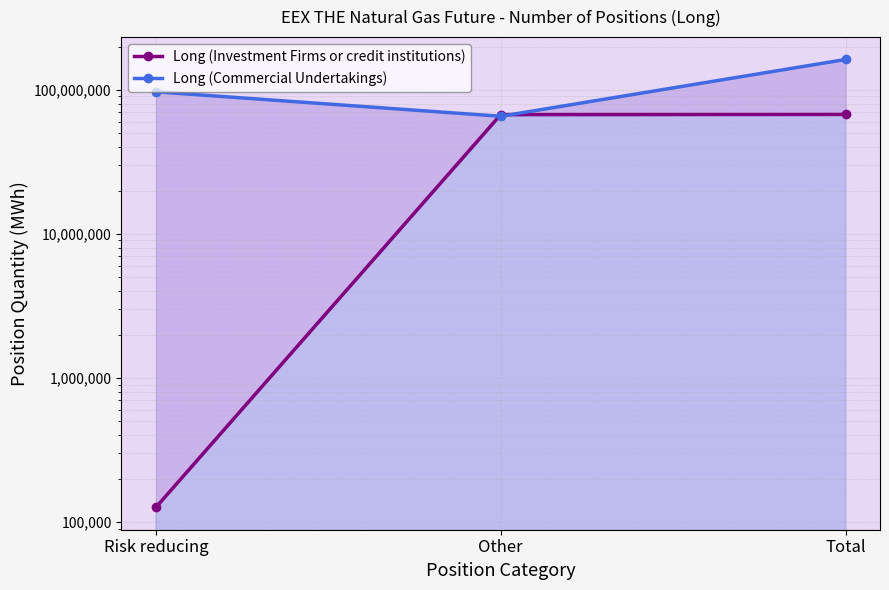

At which label is Long (Investment Firms or credit institutions) closest to 33814346?

Other